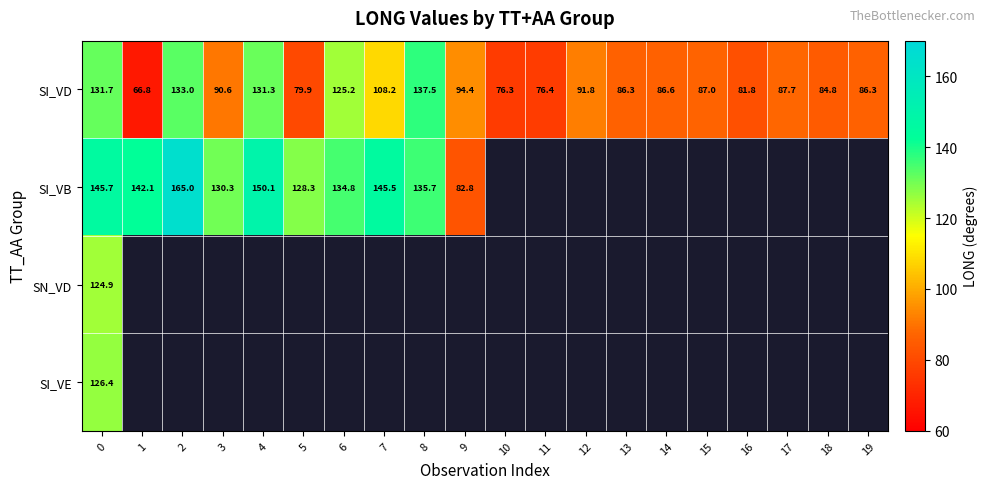

How many values in the SI_VD series are below 87?

9